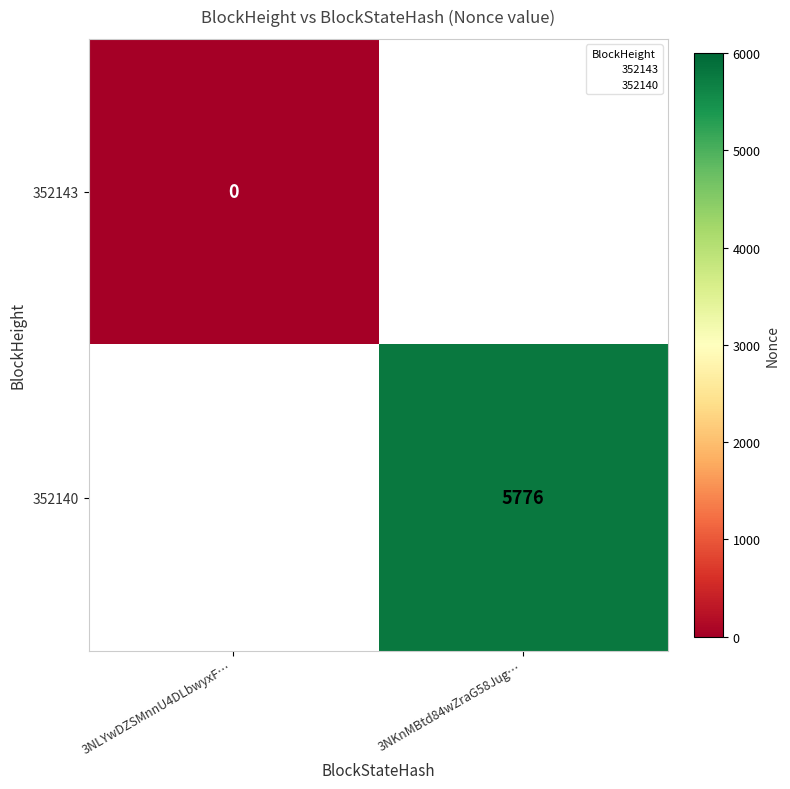

What is the approximate value of 352140 at 3NKnMBtd84wZraG58Jug…?

5776.0